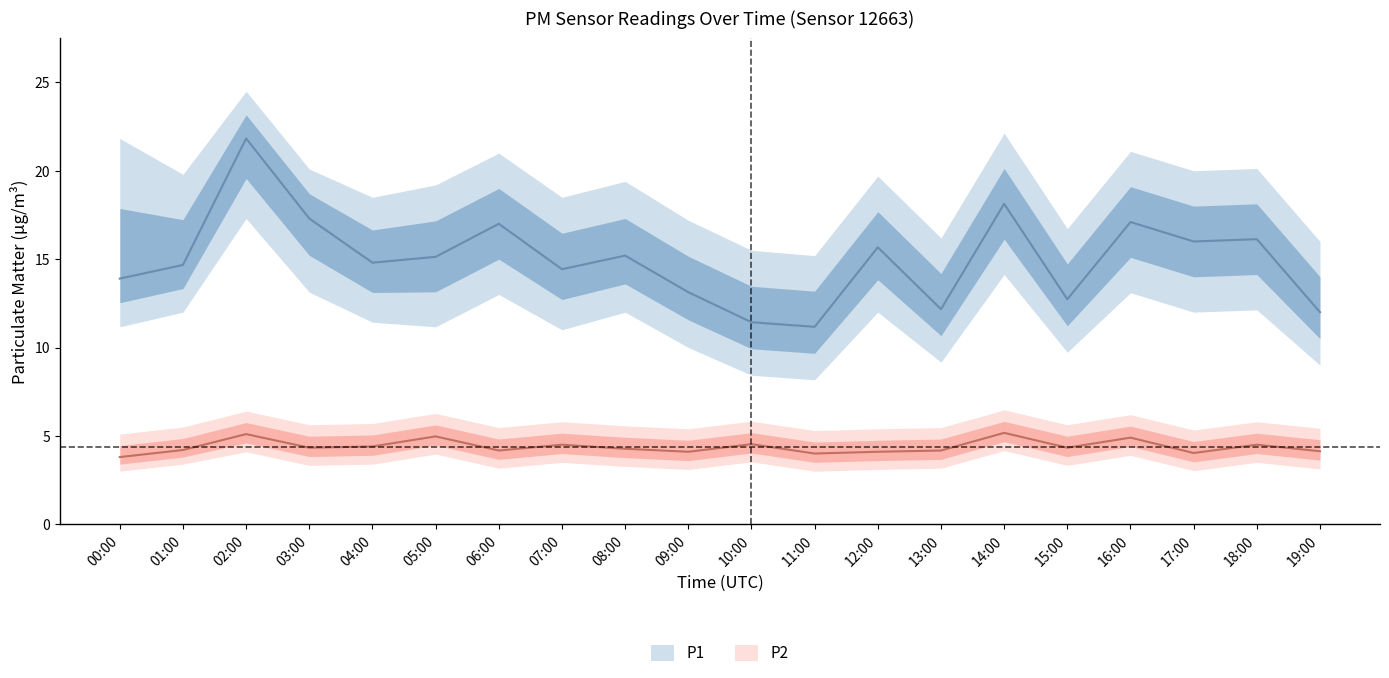

Is it true that P1 equals 7.7 at 06:00?

False